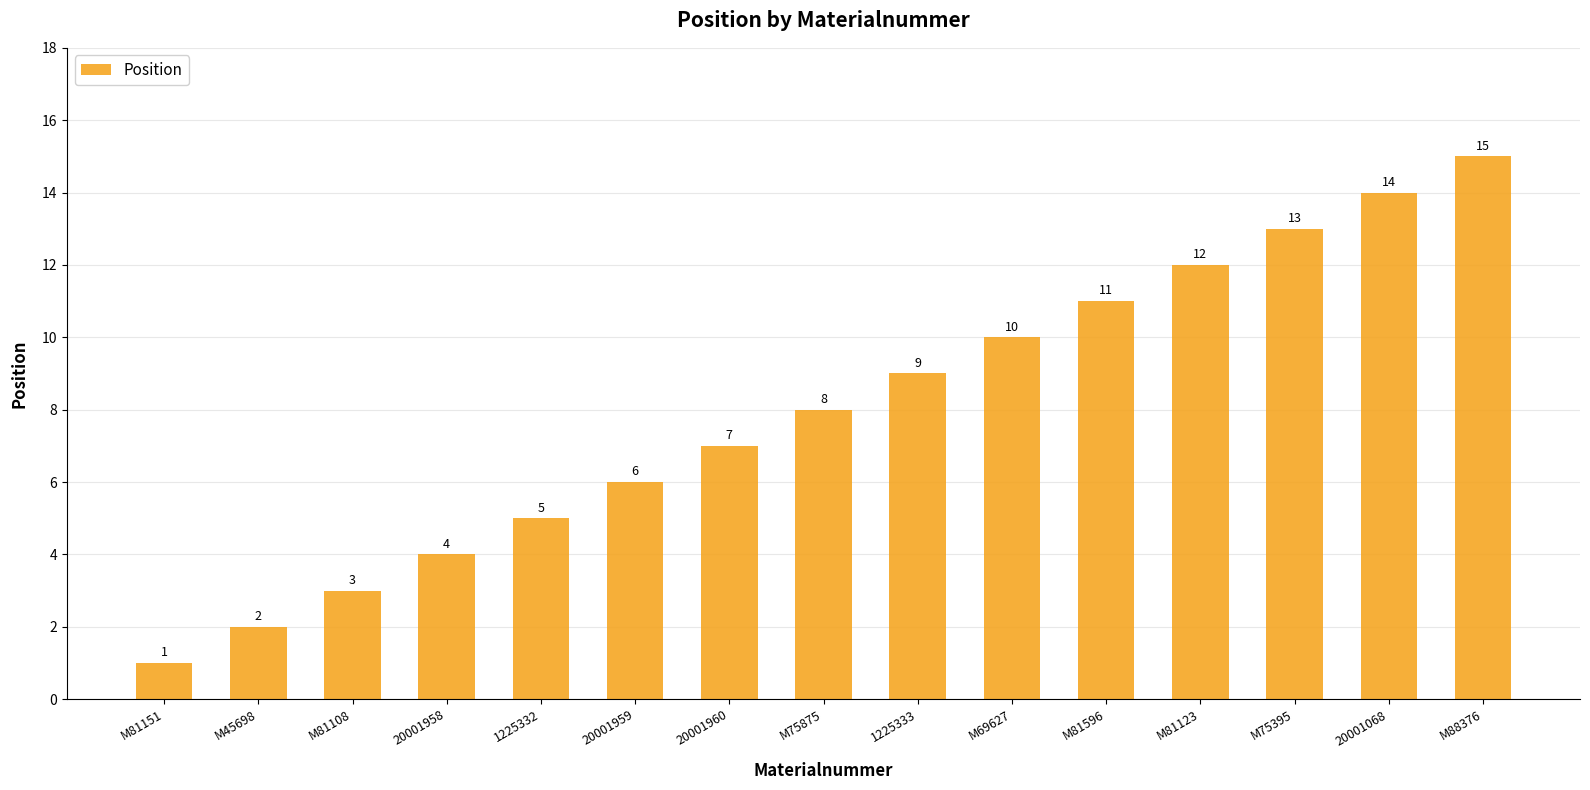

Reading right to left, extract all data points from this chart.

M88376=15	20001068=14	M75395=13	M81123=12	M81596=11	M69627=10	1225333=9	M75875=8	20001960=7	20001959=6	1225332=5	20001958=4	M81108=3	M45698=2	M81151=1